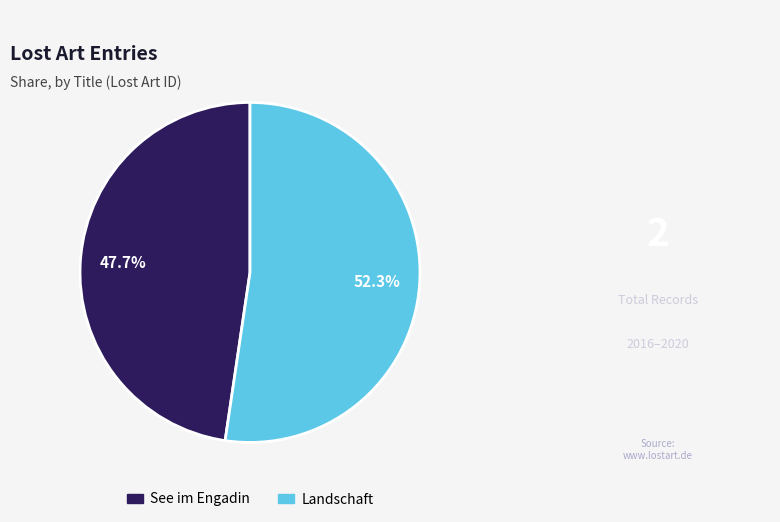

What is the smallest slice in the pie chart?

See im Engadin